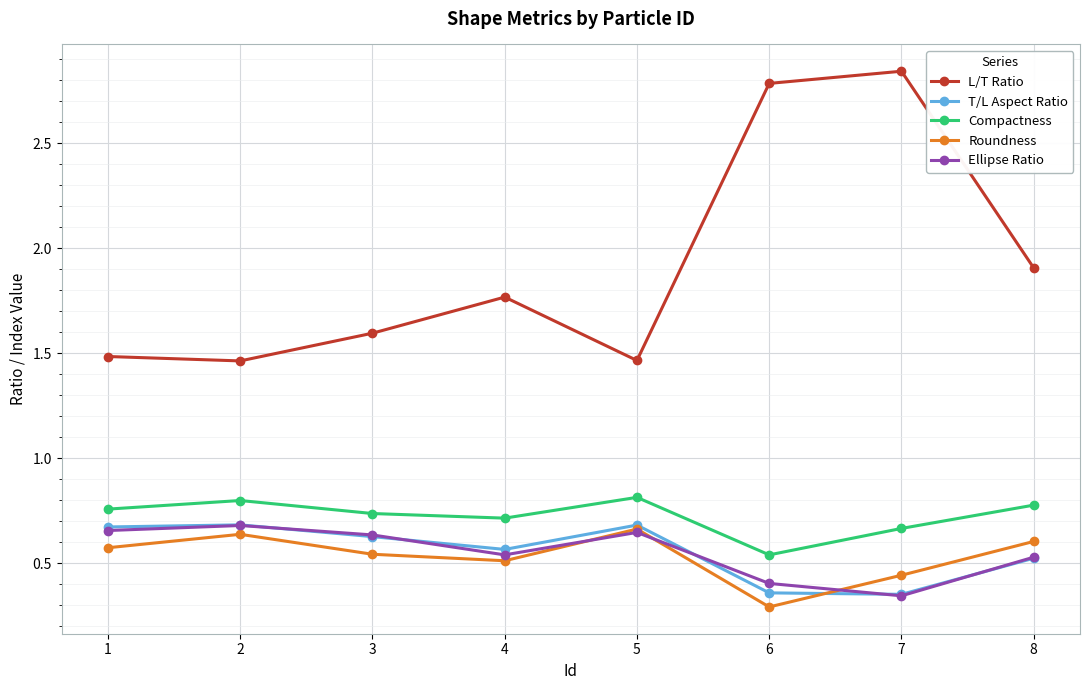

What is the sum of all Ellipse Ratio values?

4.4